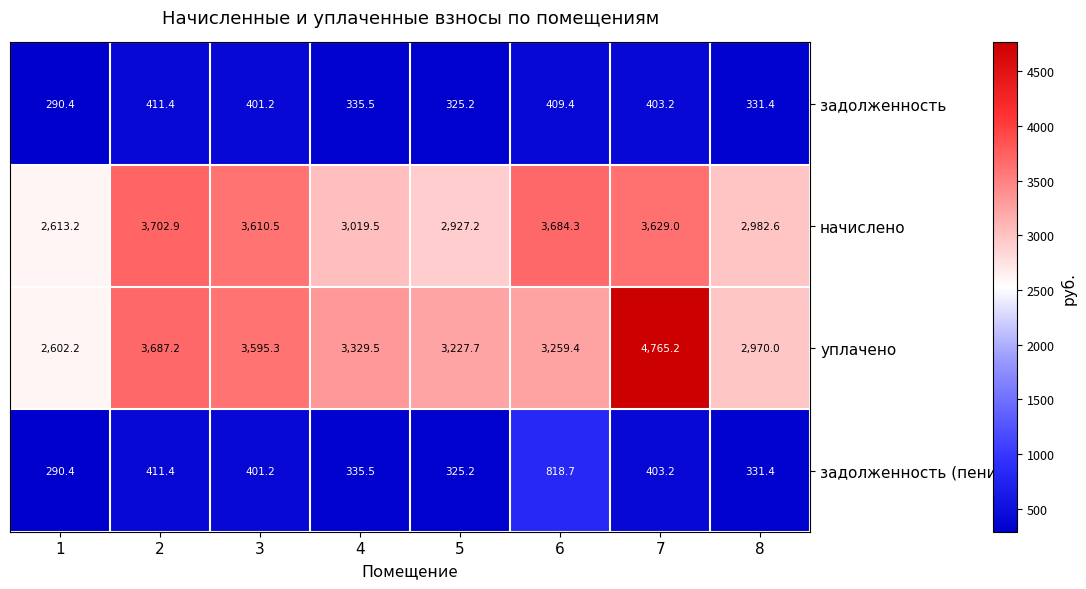

How many data points in начислено are above 3610?

4